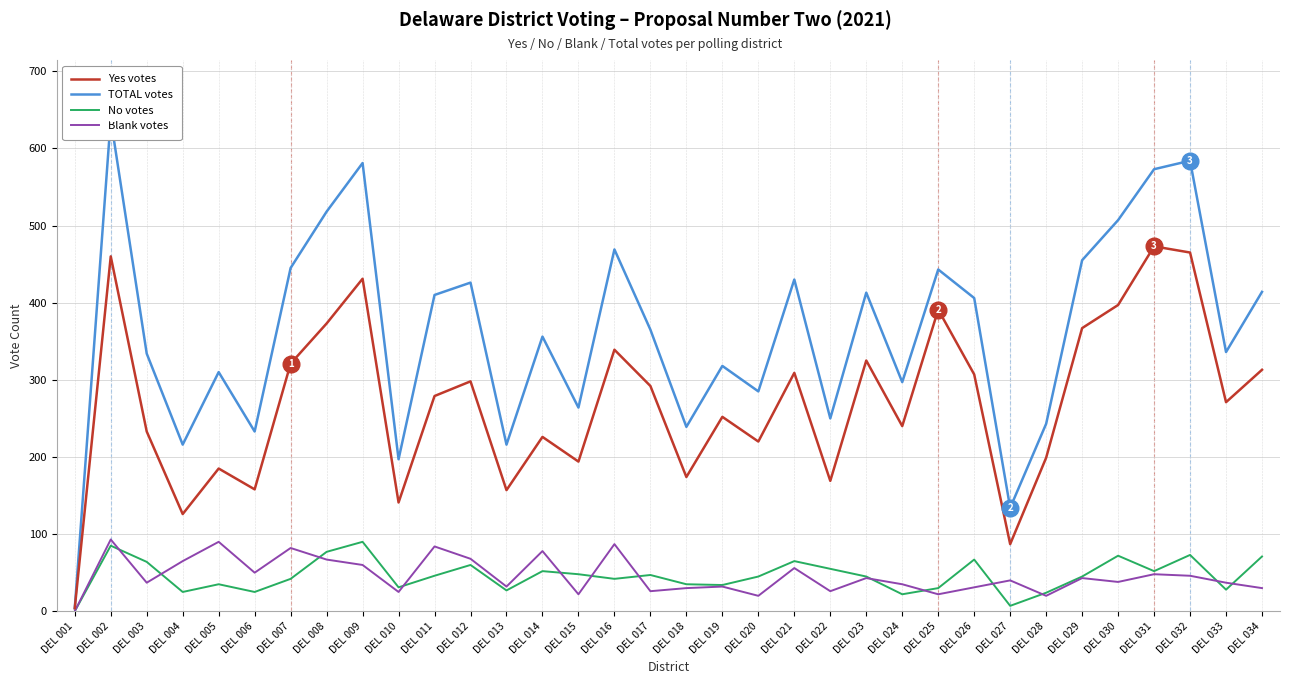

True or false: No and TOTAL intersect in this chart.

False